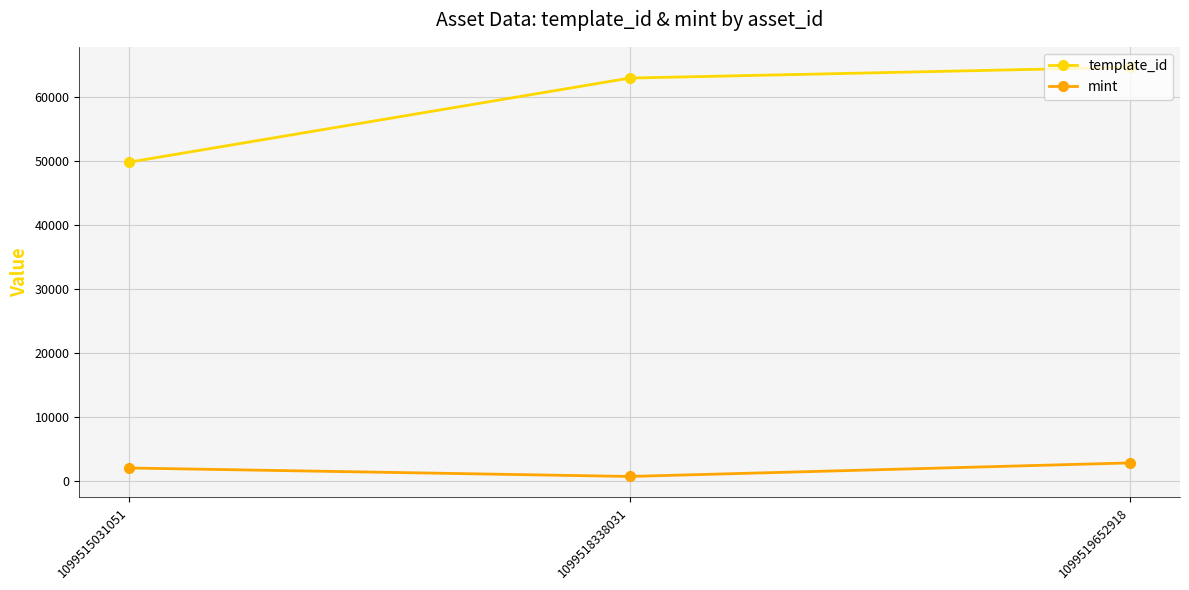

Reading right to left, what are all the values shown in this chart?

template_id: 1099519652918=64660	1099518338031=62974	1099515031051=49849
mint: 1099519652918=2885	1099518338031=769	1099515031051=2091